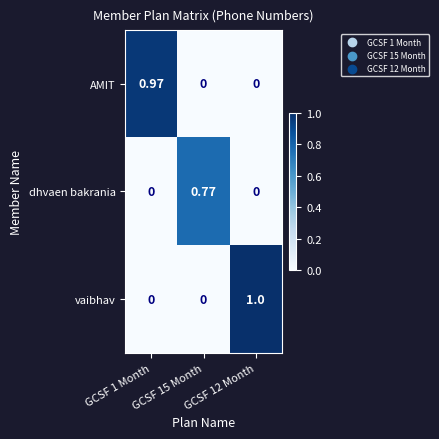

Between GCSF 1 Month and GCSF 15 Month, which series saw the biggest shift?

AMIT